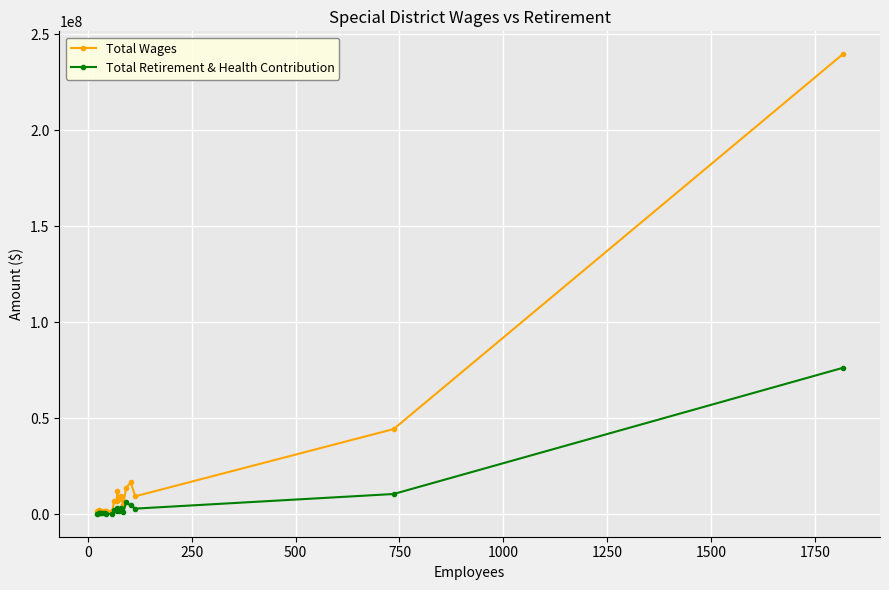

What is the highest value of the Total Wages series?

239609232